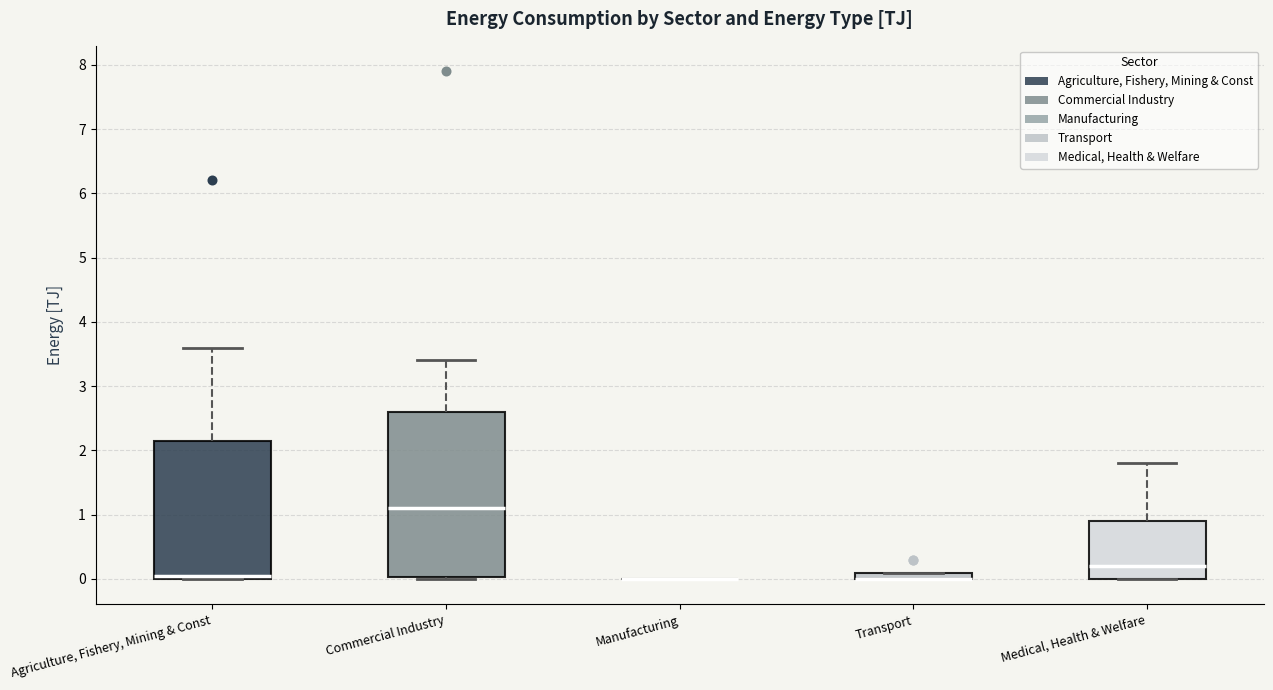

Which box is the tallest, from its lower edge to its upper edge?

Commercial Industry